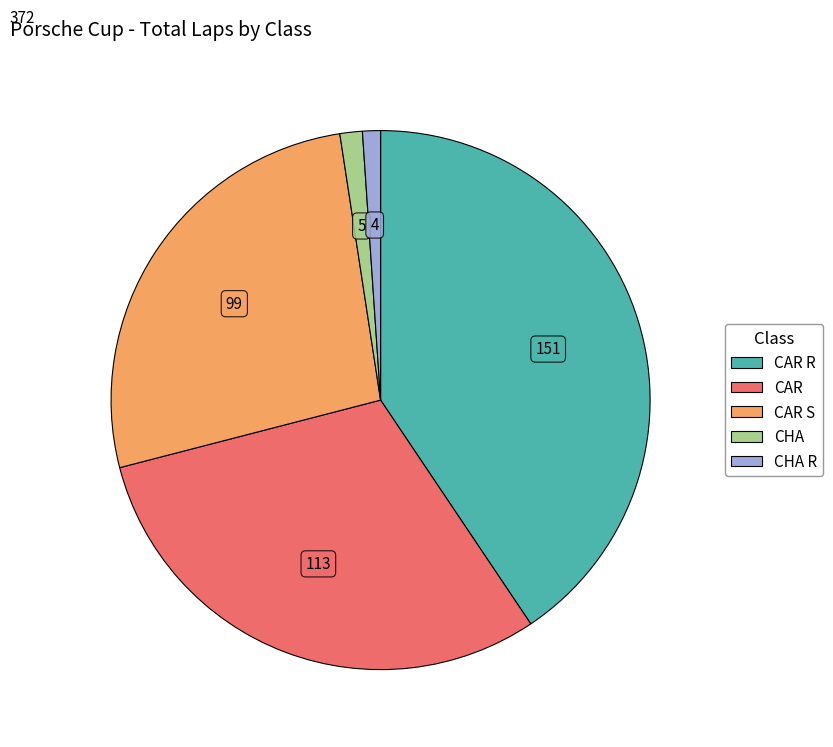

Is there a majority slice in this chart?

No